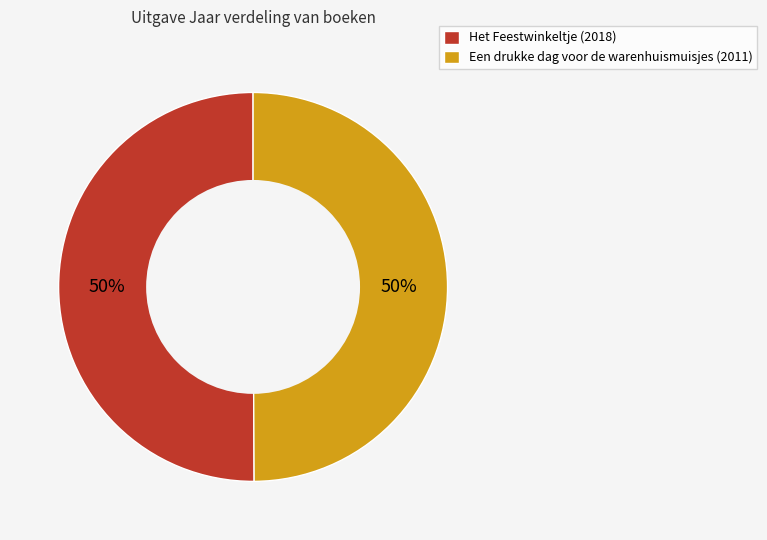

Count the number of slices in the pie.

2